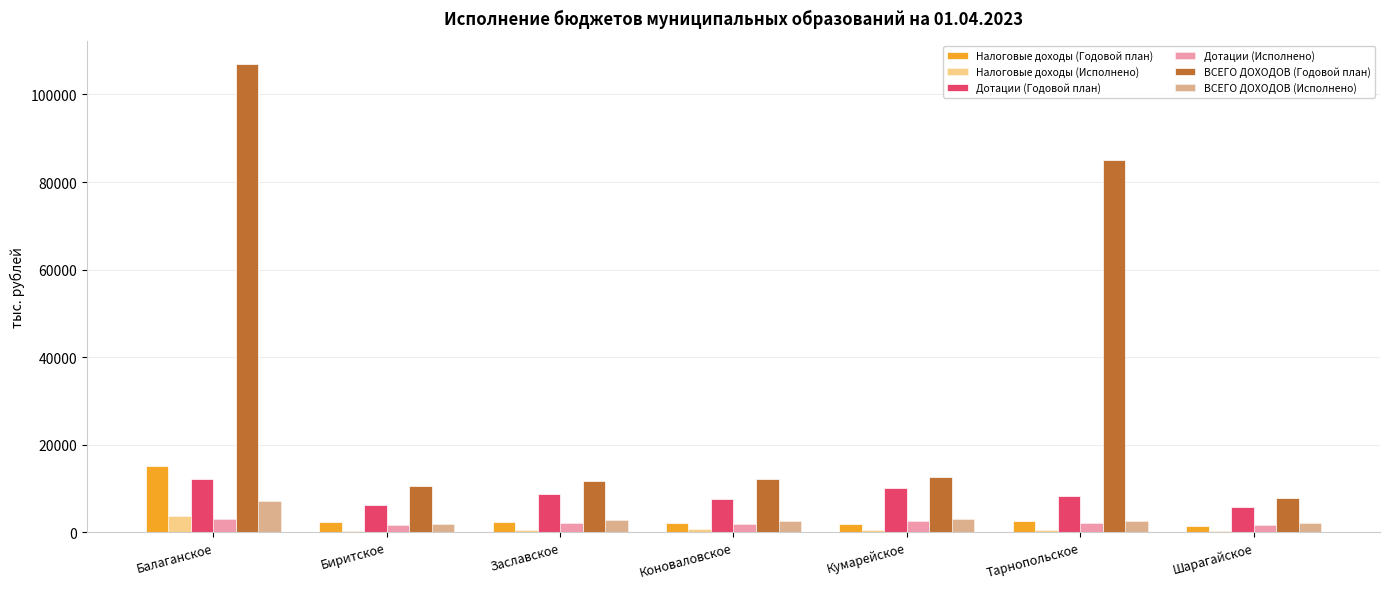

Count the number of data series in this chart.

6